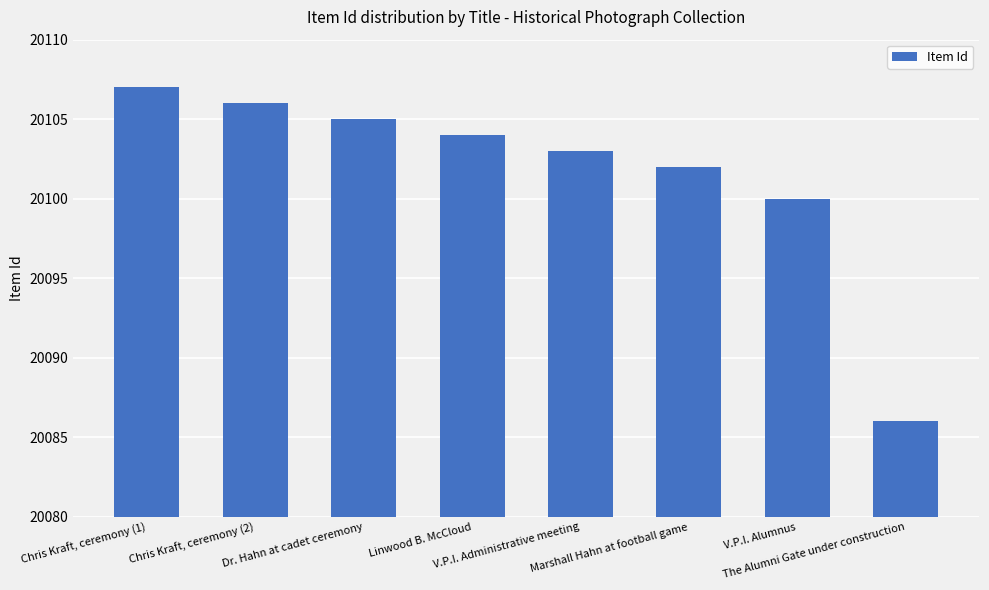

True or false: the data shows 34268 at Linwood B. McCloud.

False